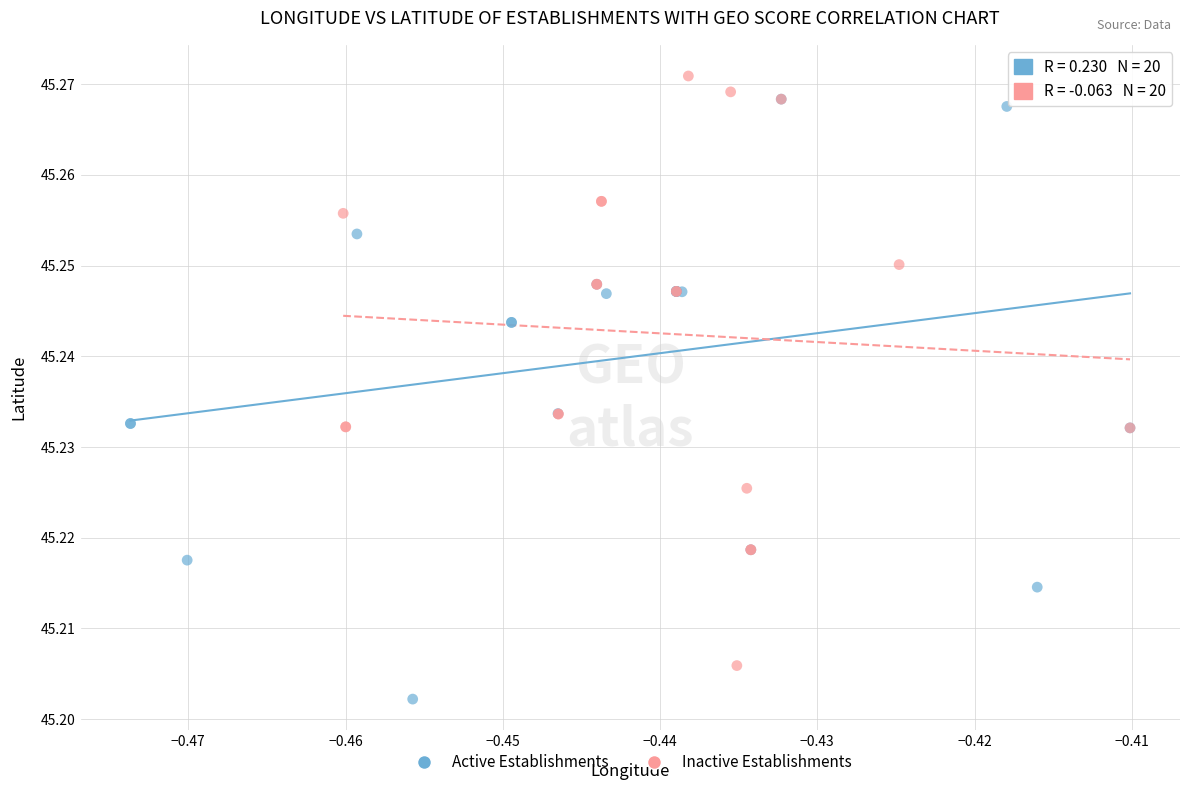

Which series contains the lowest Y value?

Active Establishments